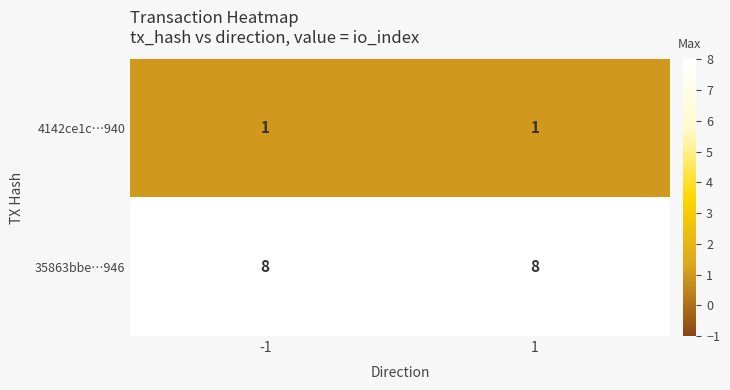

What is the average value of the 35863bbe…946 series?

8